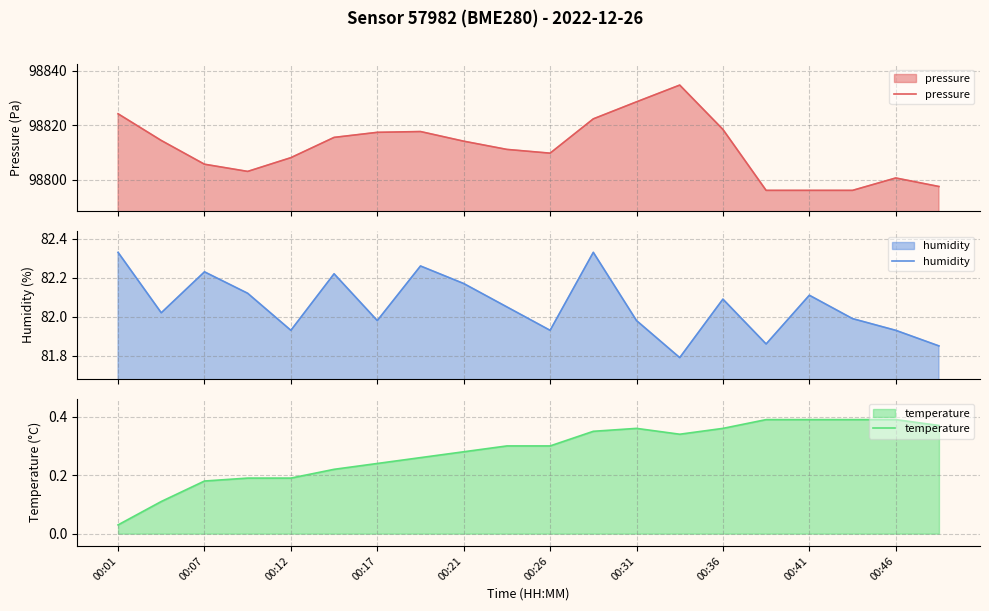

Is it true that temperature equals 0.1 at 00:31?

False